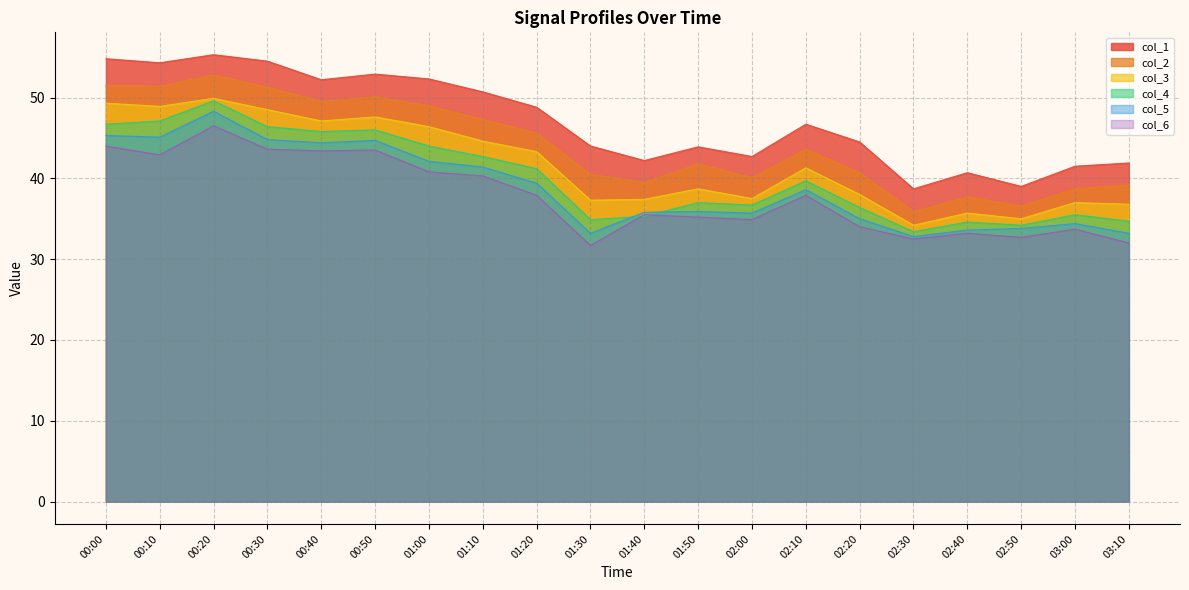

At which category is the sum across all series the highest?

00:20